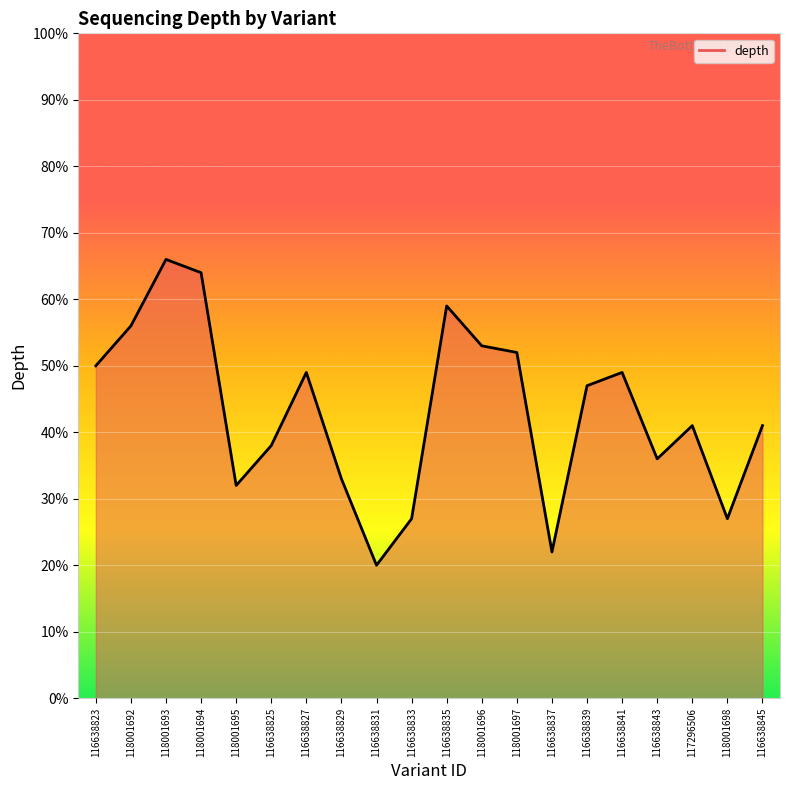

What position from the left is 116638827?

7